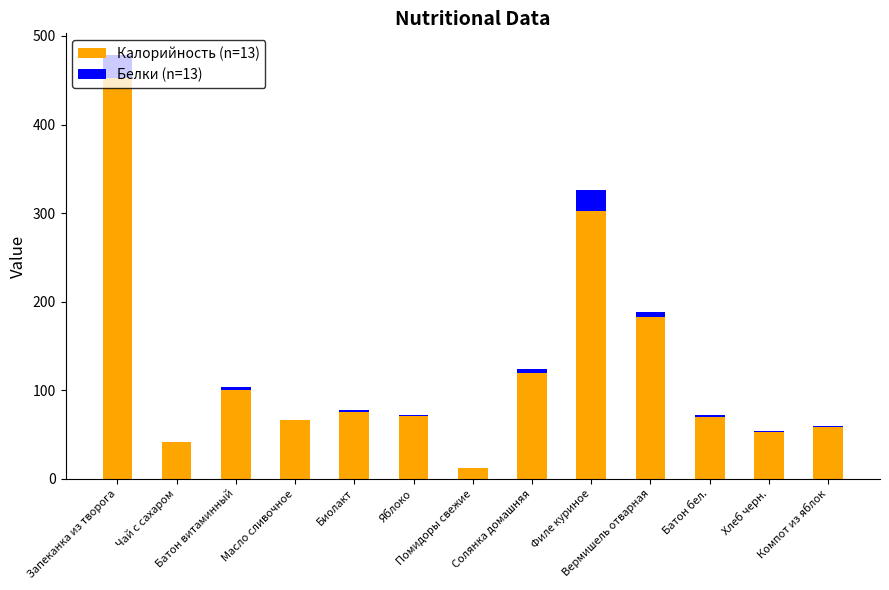

What is the highest value of the Калорийность (n=13) series?

453.0